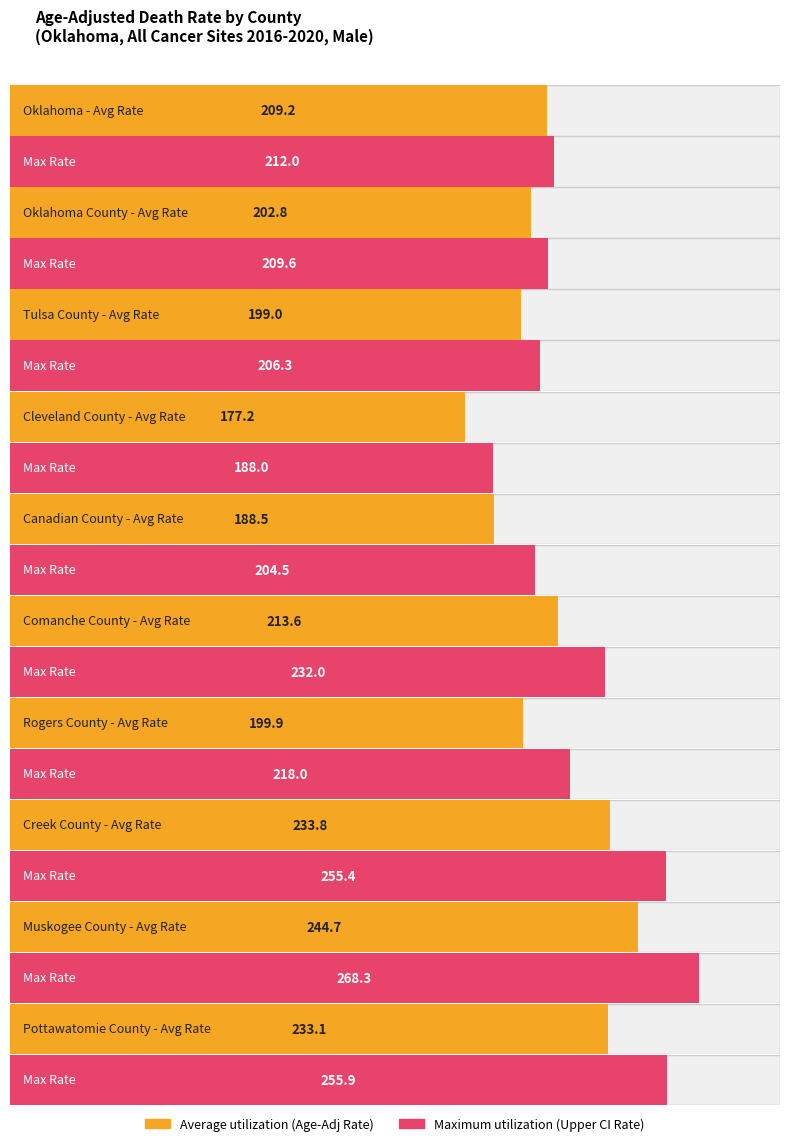

What position from the left is Comanche County?

6